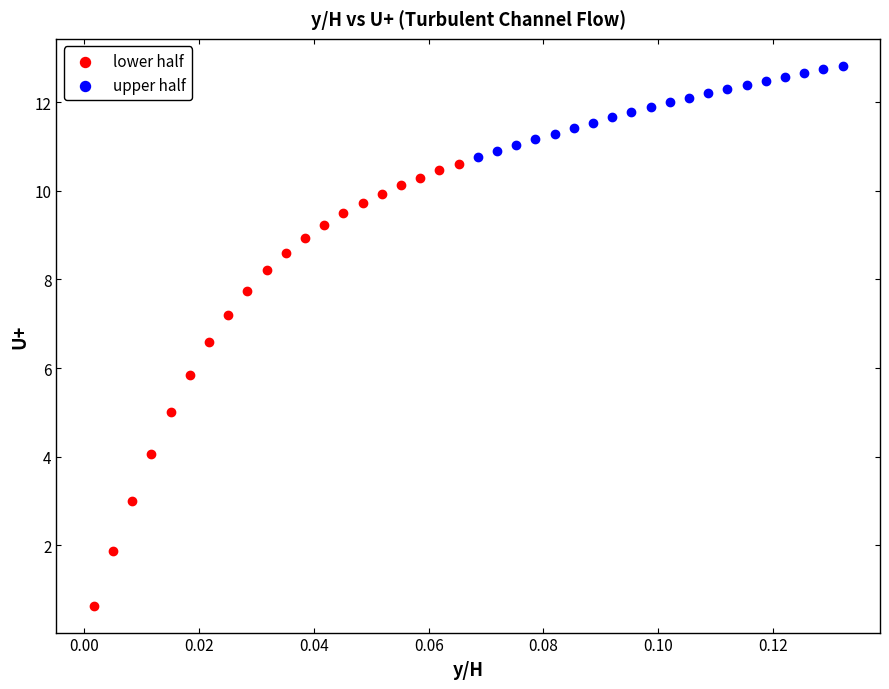

Which series reaches the minimum Y coordinate?

lower half